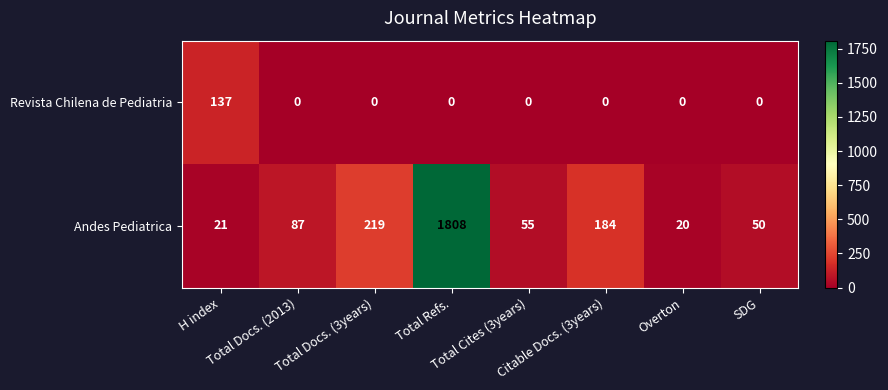

Which series has the largest range (max minus min)?

Andes Pediatrica